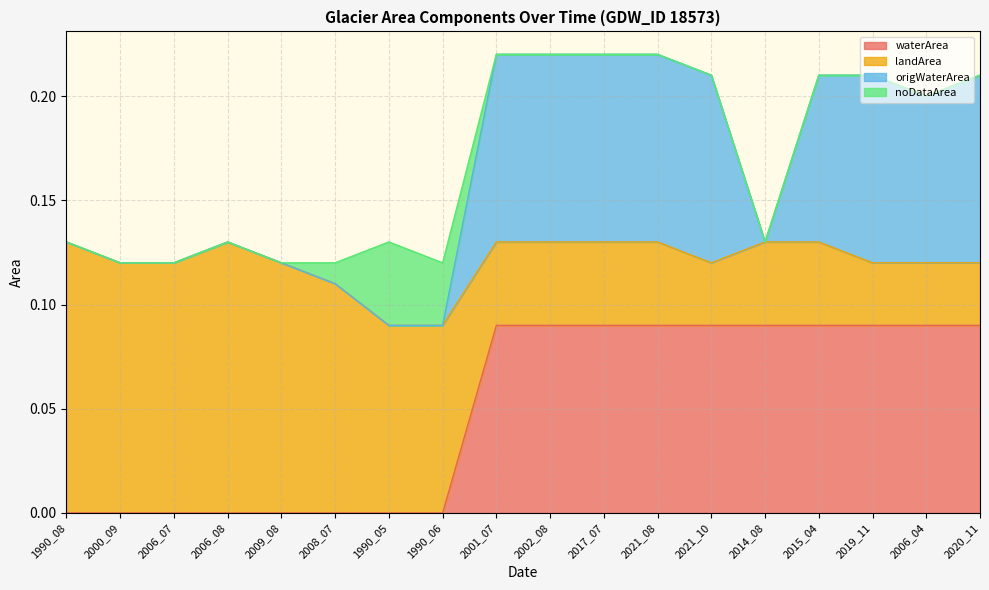

Between 1990_08 and 2014_08, which is larger?

2014_08